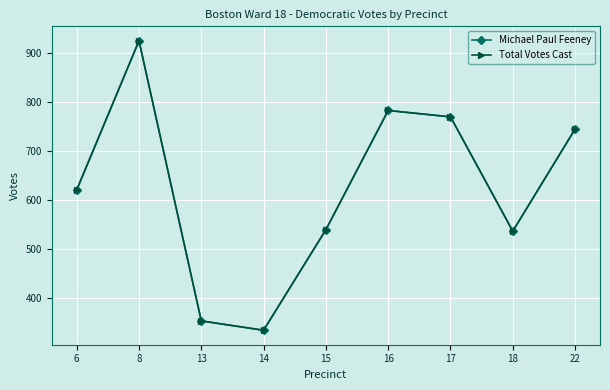

True or false: Total Votes Cast and Michael Paul Feeney cross at least once.

False